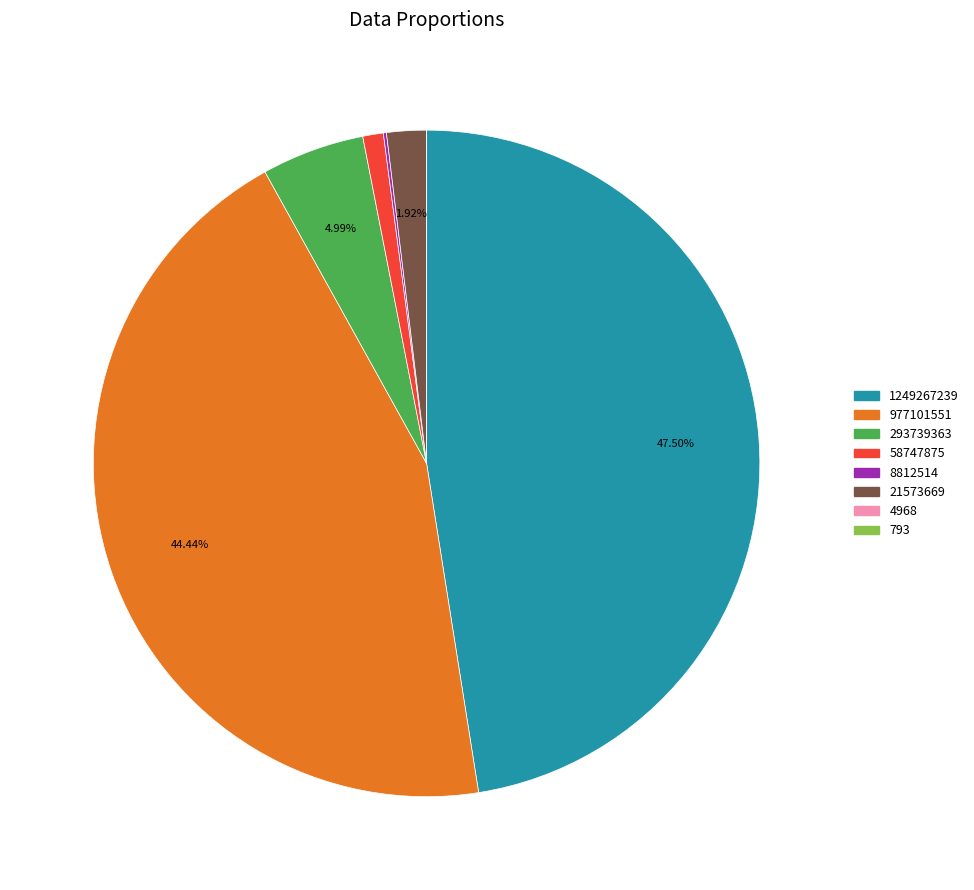

To the nearest percent, what is the difference between the 293739363 and 1249267239 slice percentages?

43%